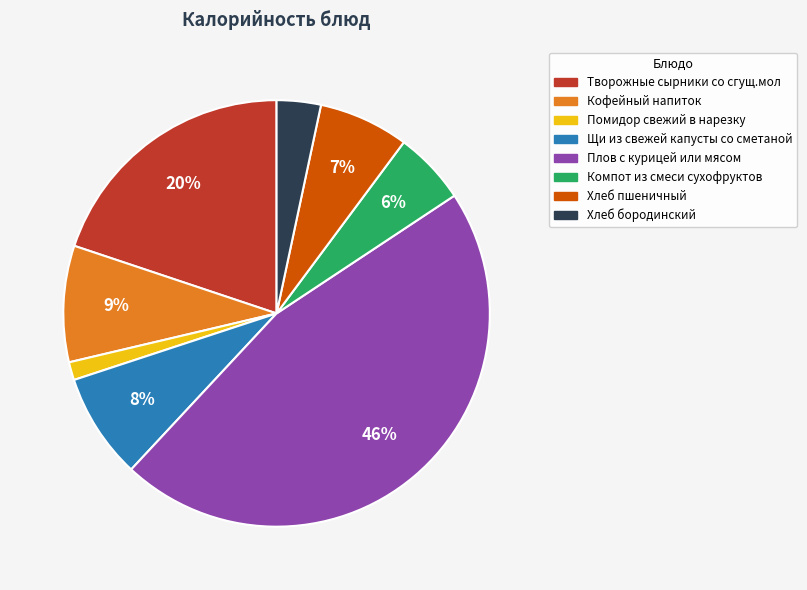

Is there any slice that represents more than half of the pie?

No